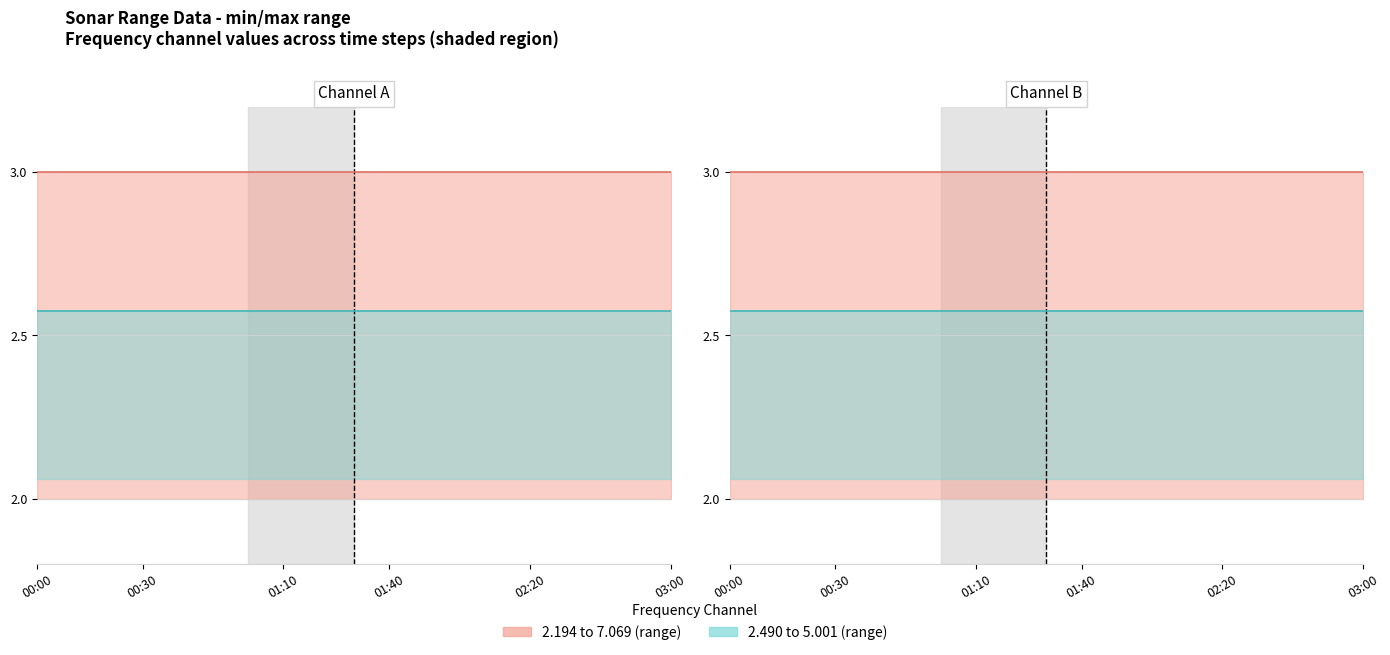

Is it true that 5.001 (upper) equals 3.9 at 03:00?

False